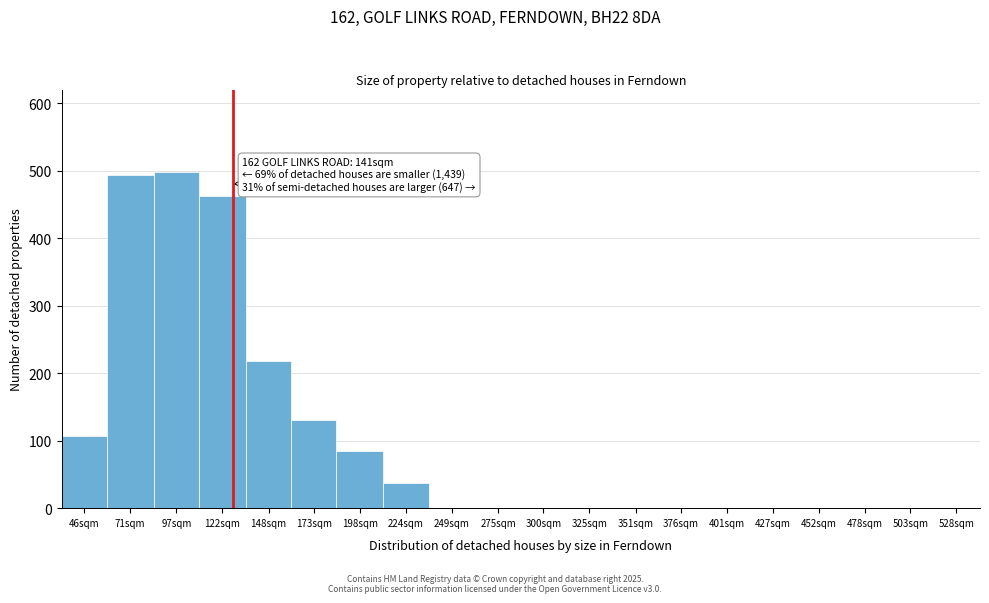

Reading right to left, what are all the values shown in this chart?

528sqm=0	503sqm=0	478sqm=0	452sqm=0	427sqm=0	401sqm=0	376sqm=0	351sqm=0	325sqm=0	300sqm=0	275sqm=0	249sqm=0	224sqm=38	198sqm=84	173sqm=130	148sqm=218	122sqm=462	97sqm=498	71sqm=493	46sqm=107